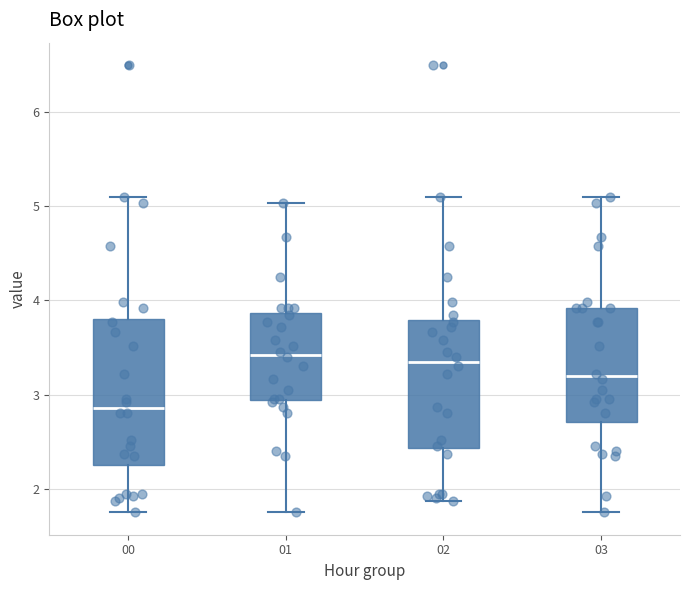

Reading left to right, read every box against the y-axis: the position of its median line, the range the box covers, and the ends of its whiskers. The values are not printed on the chart, so give them approximately, as read against the axis.

00: median 2.9, box 2.3 to 3.8, whiskers 1.8 to 5.1
01: median 3.4, box 2.9 to 3.9, whiskers 1.8 to 5.0
02: median 3.4, box 2.4 to 3.8, whiskers 1.9 to 5.1
03: median 3.2, box 2.7 to 3.9, whiskers 1.8 to 5.1